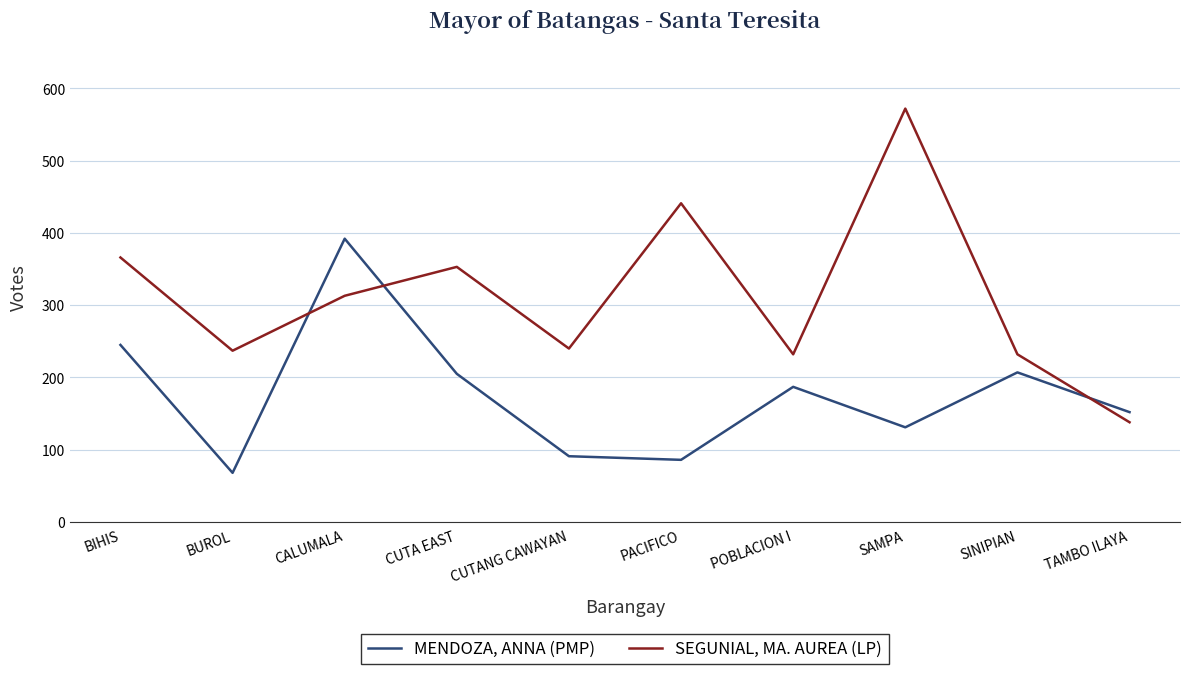

Is the value of MENDOZA, ANNA (PMP) at SAMPA greater than the value of SEGUNIAL, MA. AUREA (LP) at CUTANG CAWAYAN?

No